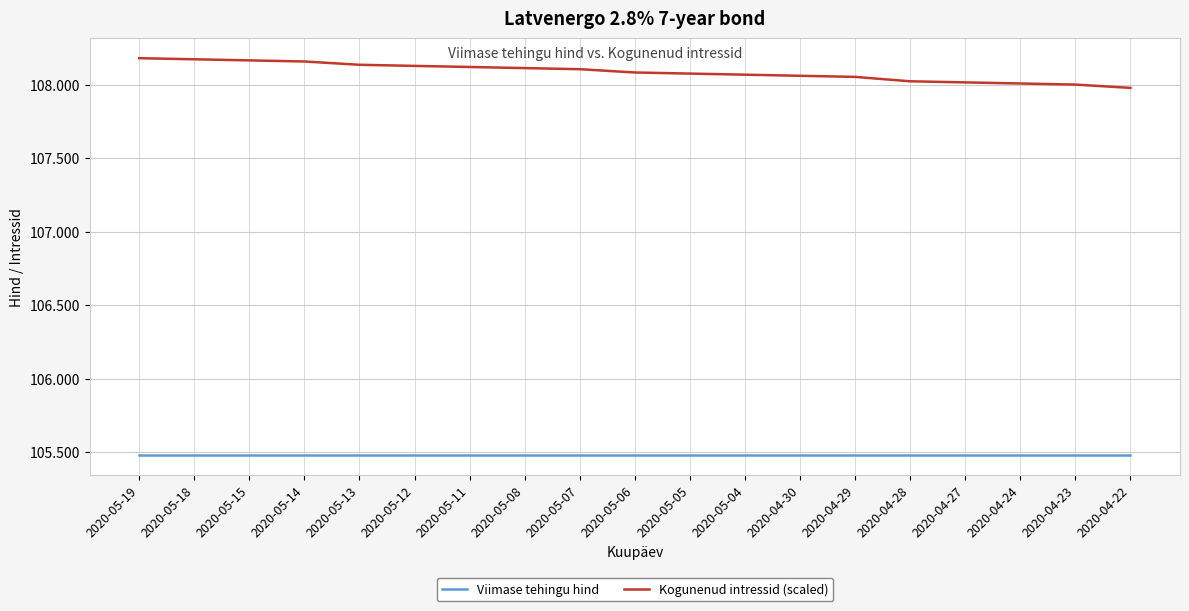

The value of Kogunenud intressid (scaled) at 2020-04-30 is 108.1. True or false?

True